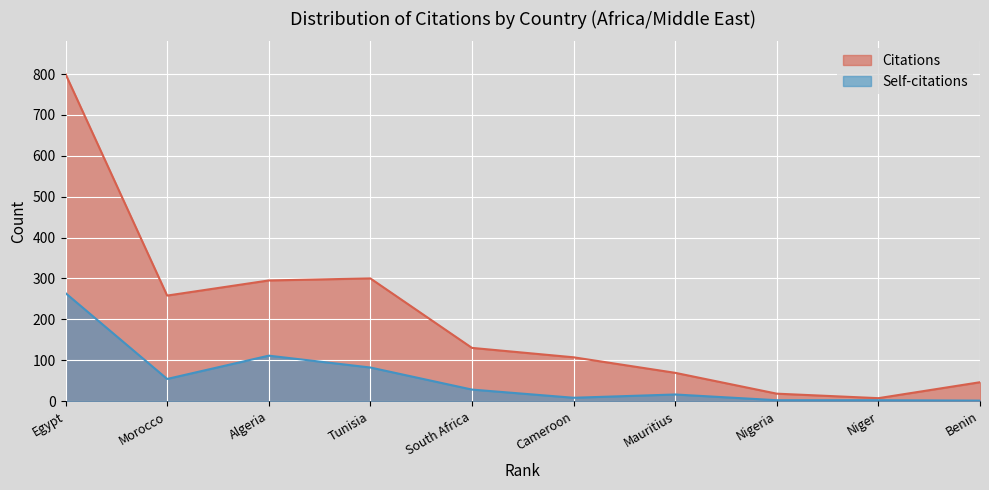

Read the Self-citations value at South Africa.

28